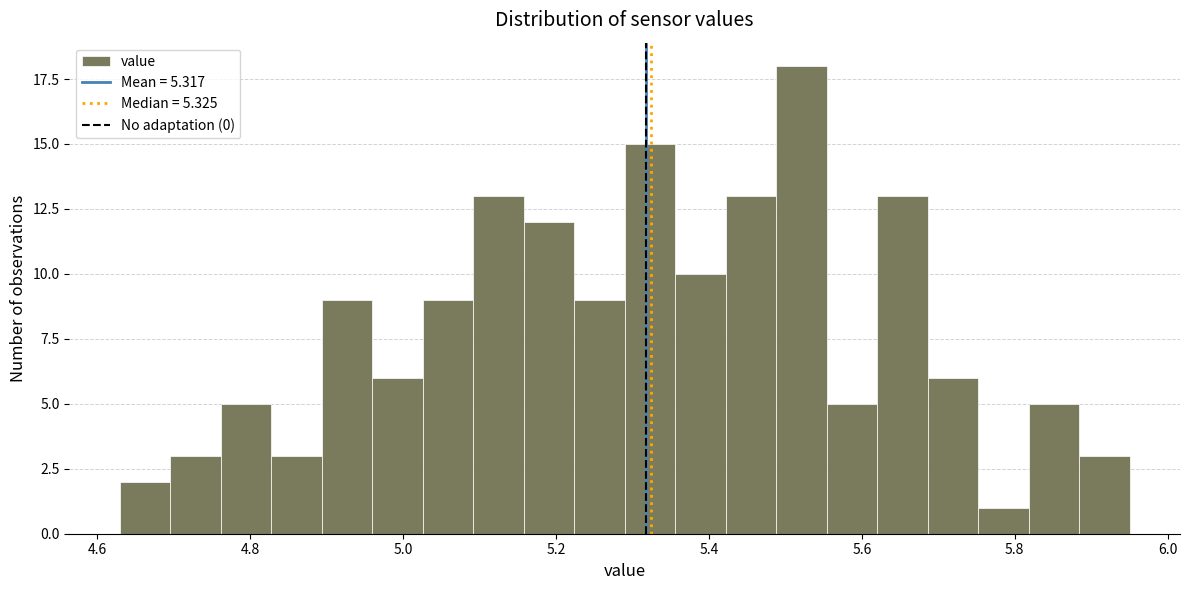

Read against the x-axis, roughly where is the centre of the tallest bar?

5.52